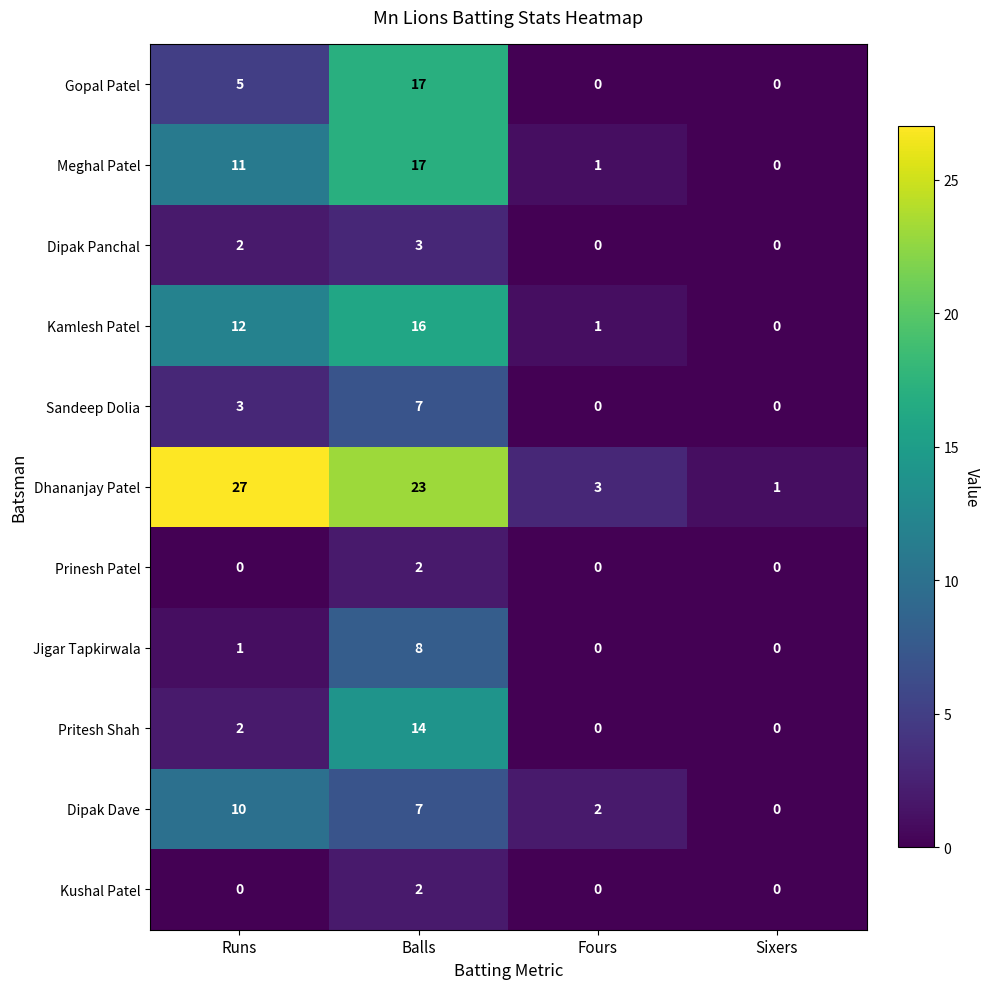

Is it true that Sandeep Dolia equals -3 at Sixers?

False